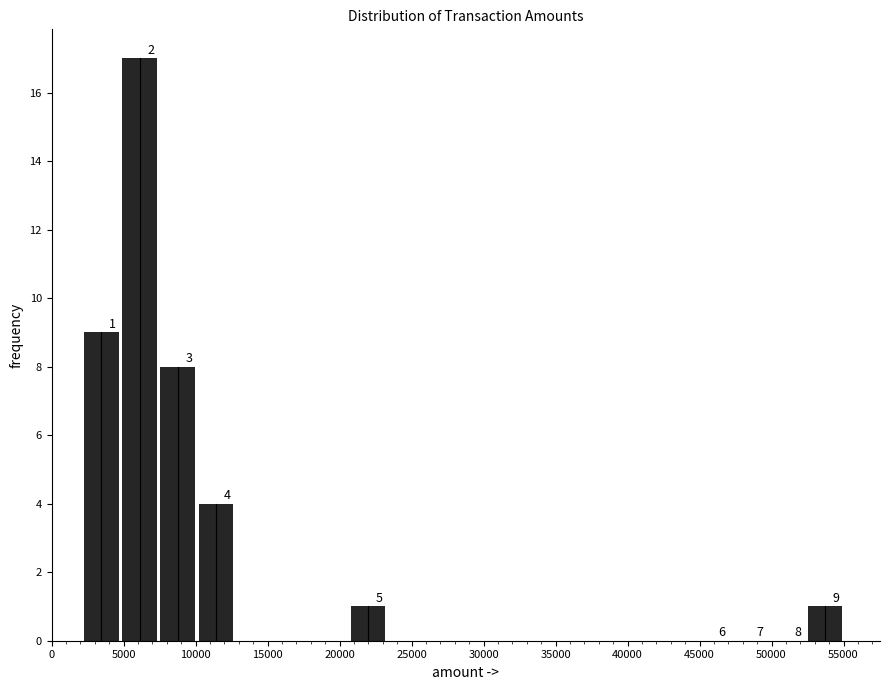

Over which range of the x-axis is the bar tallest?

5000 to 7500